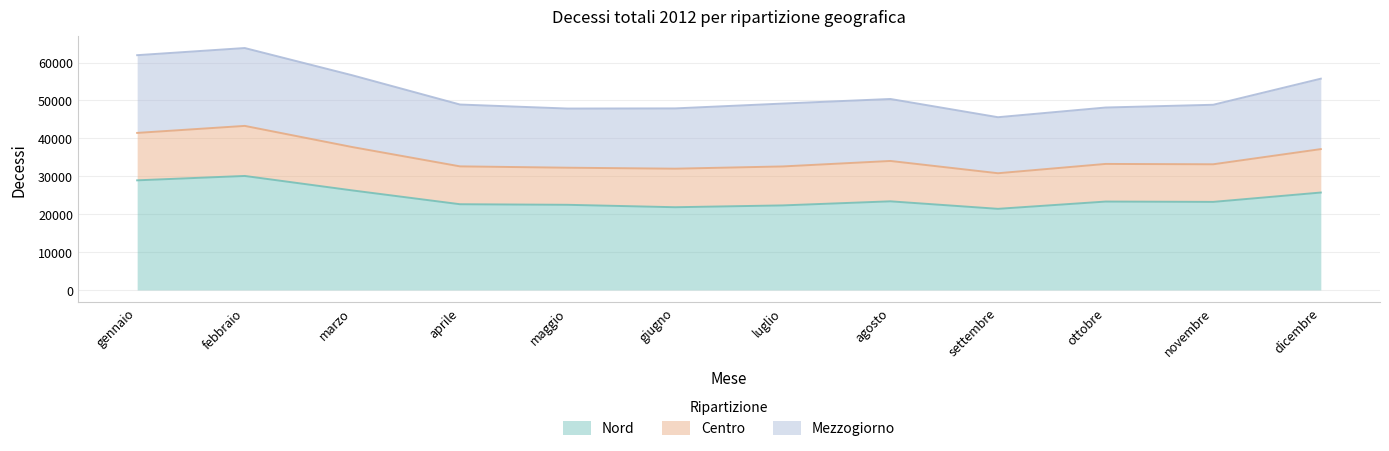

True or false: Centro has a value of 17091 at aprile.

False